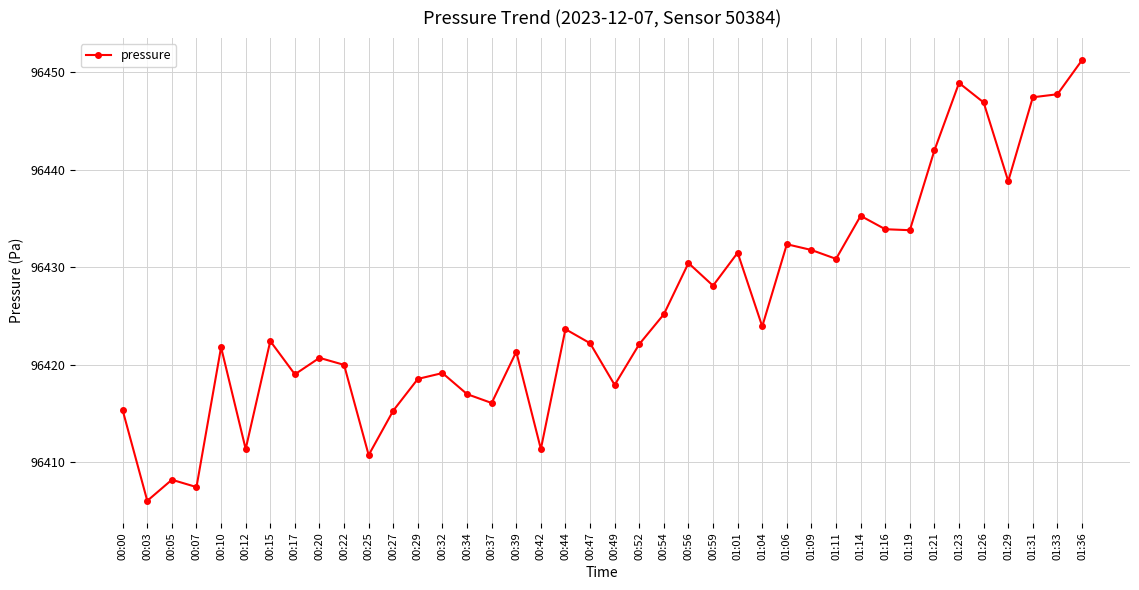

True or false: the data has more than 0 interior local peaks.

True